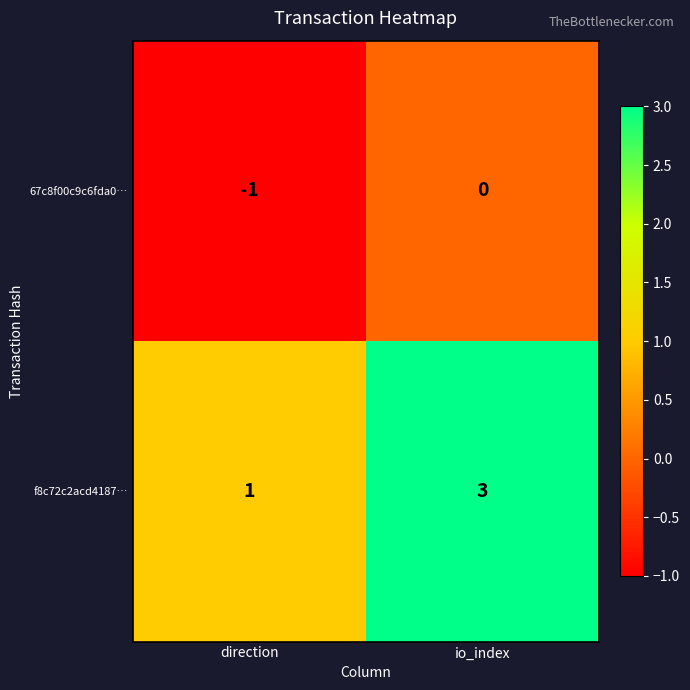

True or false: f8c72c2acd4187… has a value of 5 at io_index.

False